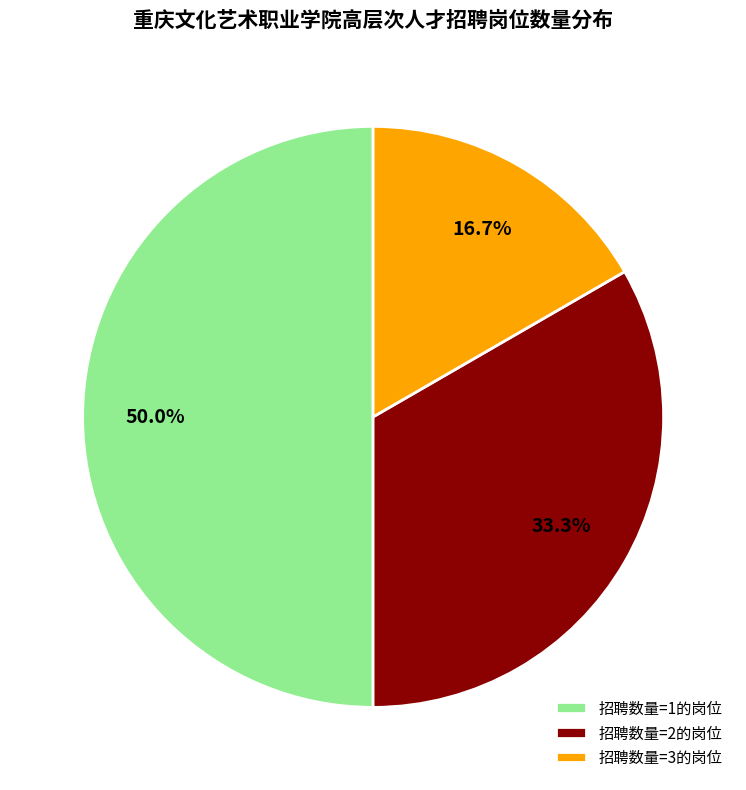

Which slice is the smallest?

招聘数量=3的岗位